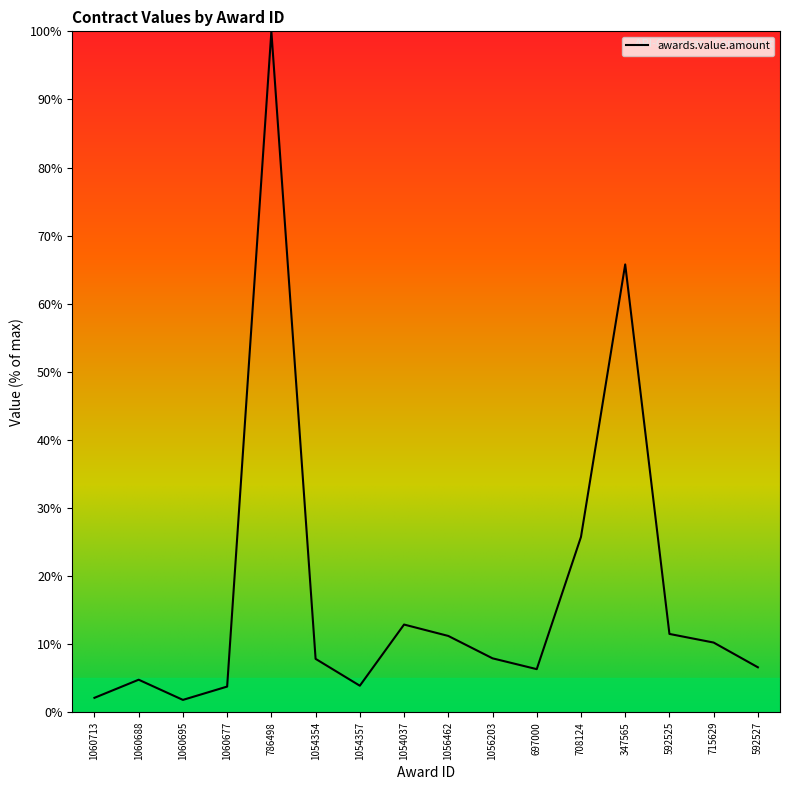

What value does the data have at 1054357?

3.9